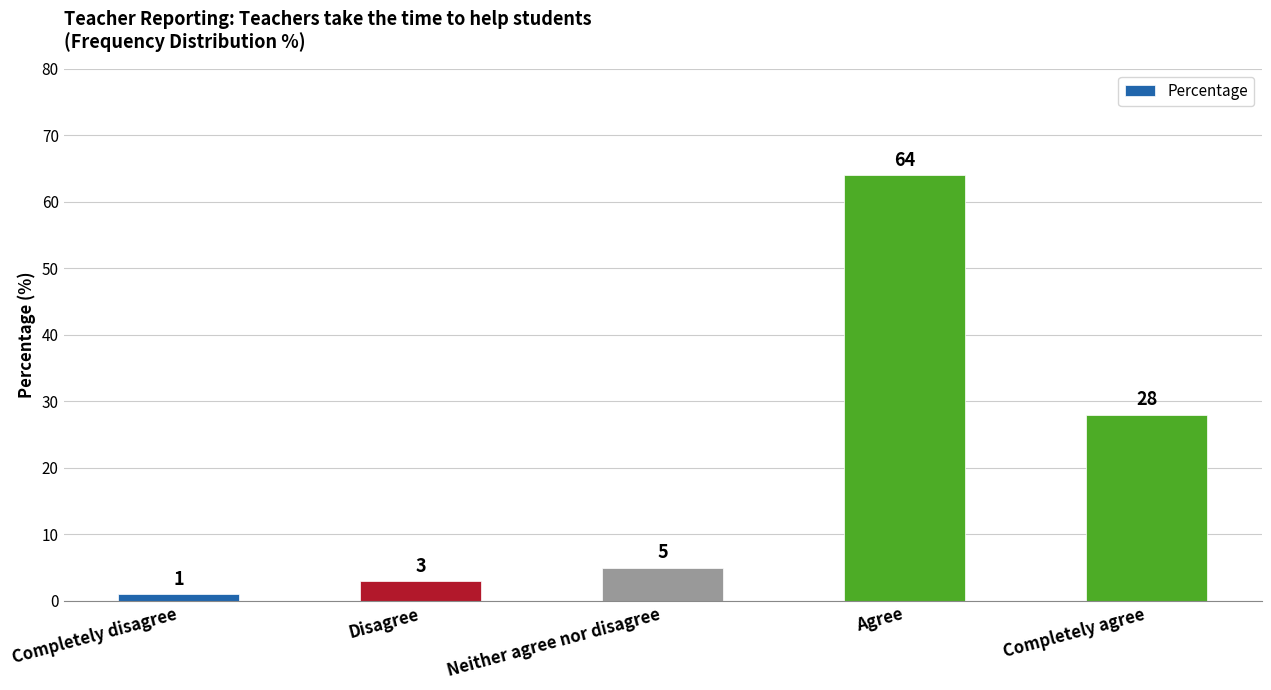

Read the value at Completely disagree.

1